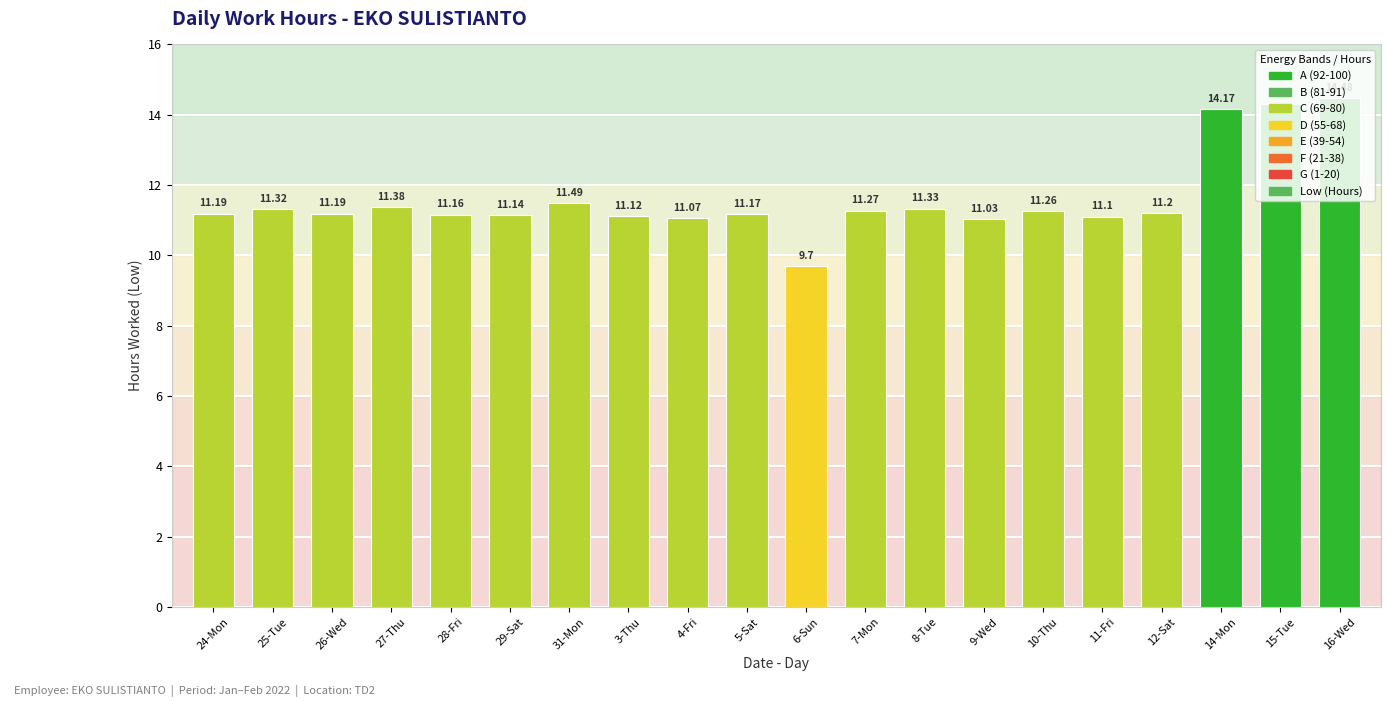

Which category has the highest value across all series?

16-Wed